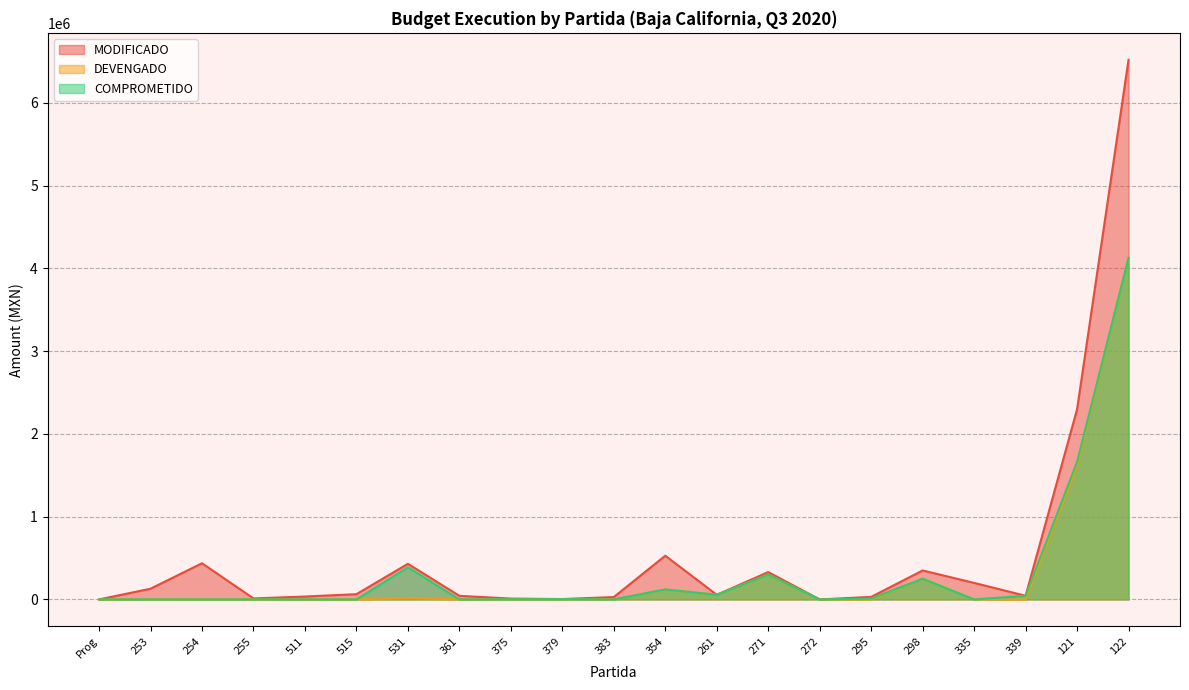

Is it true that DEVENGADO equals 0.0 at 254?

True